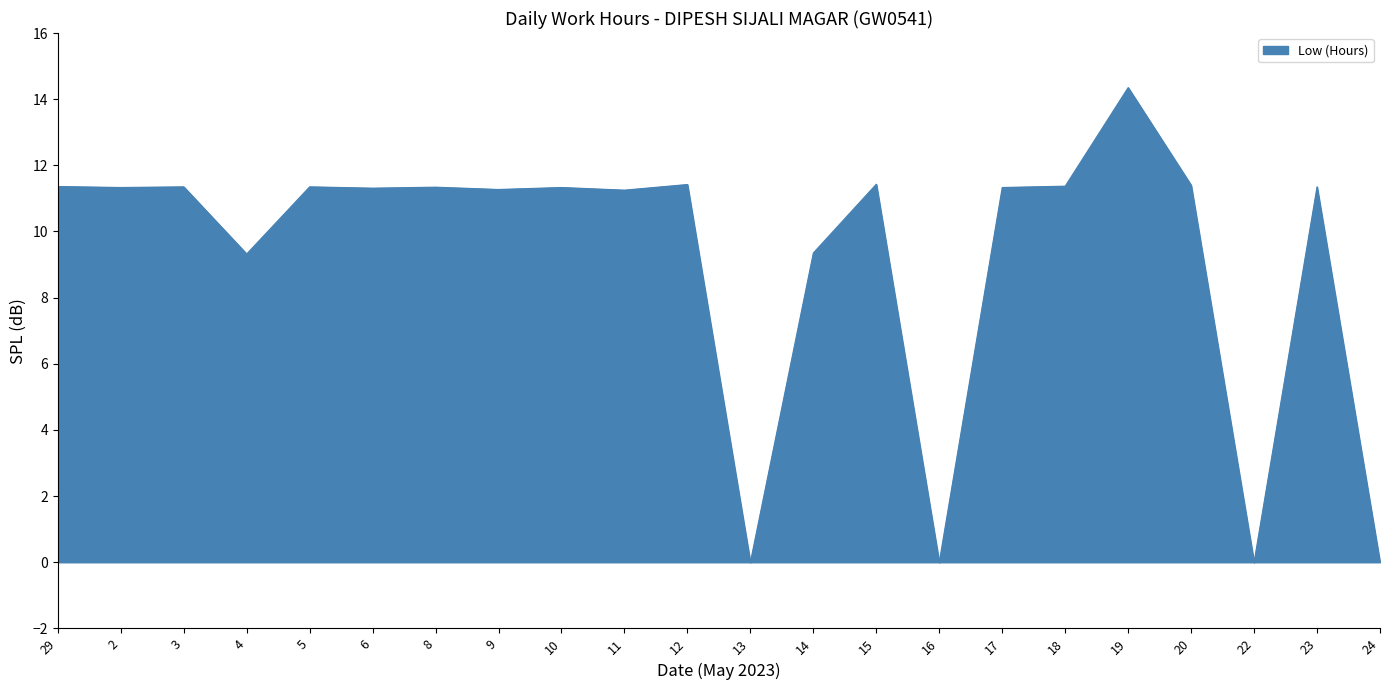

What position from the left is 8?

7